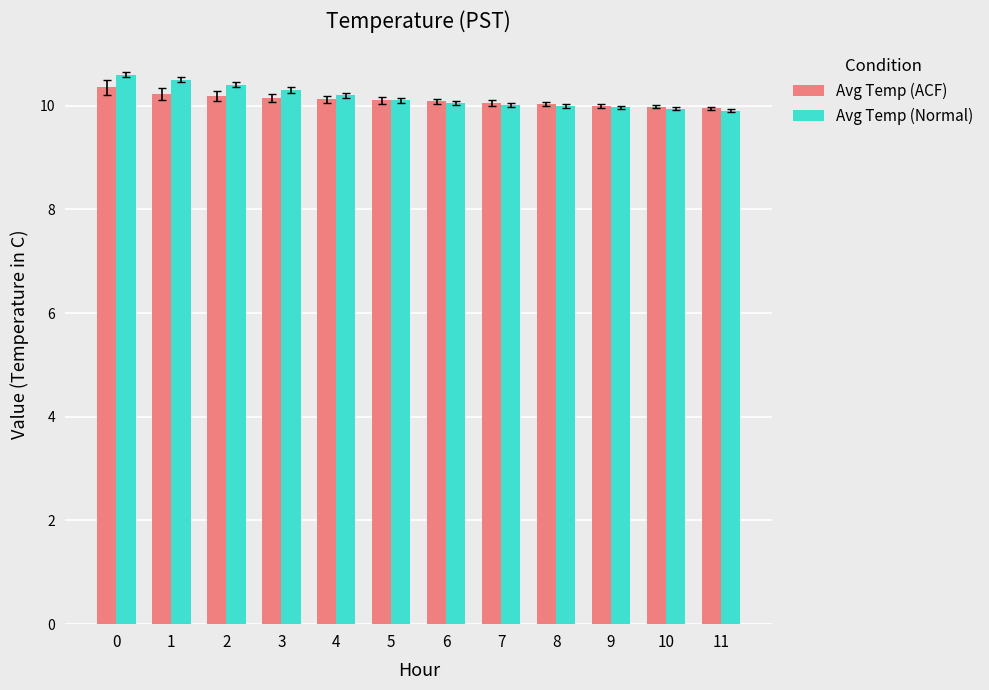

What is the maximum value shown in the chart?

10.6